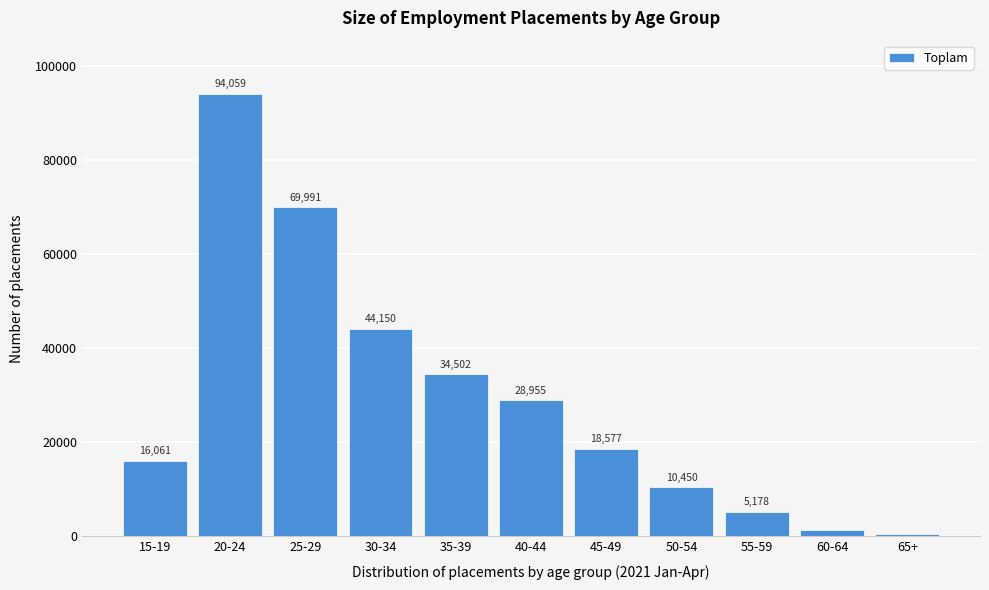

Reading right to left, what are all the values shown in this chart?

383	1417	5178	10450	18577	28955	34502	44150	69991	94059	16061